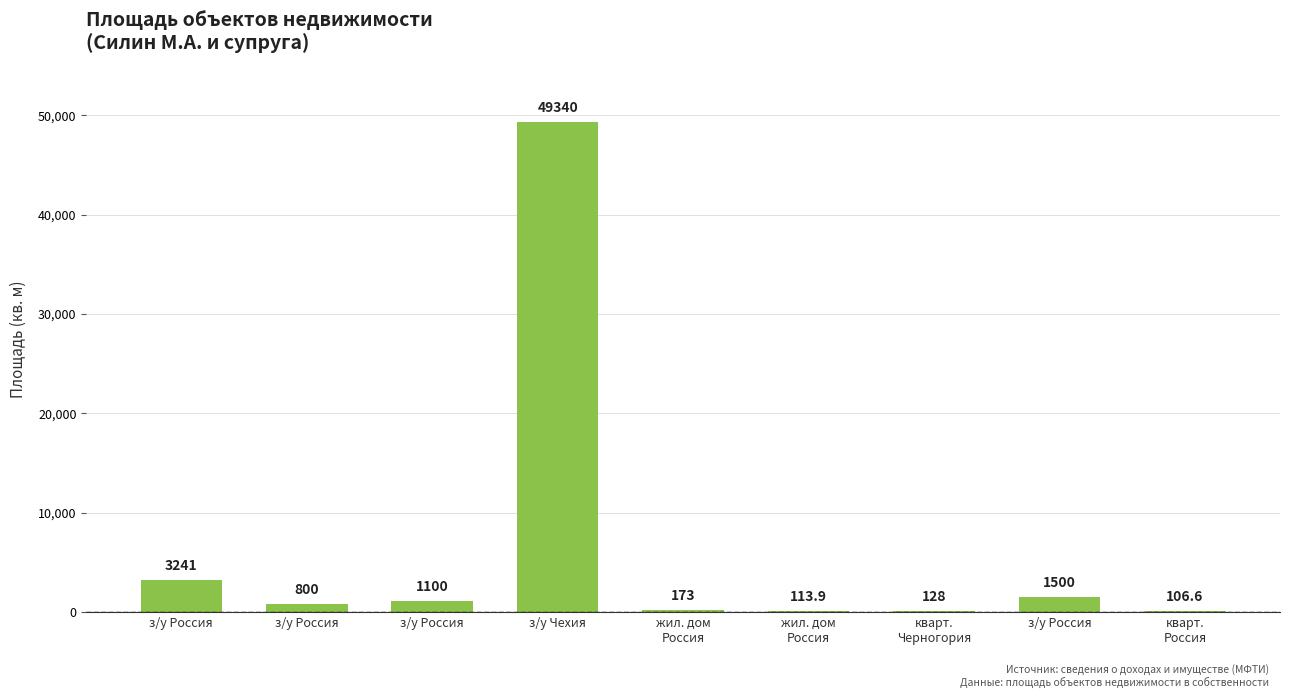

How many series are shown in this chart?

1